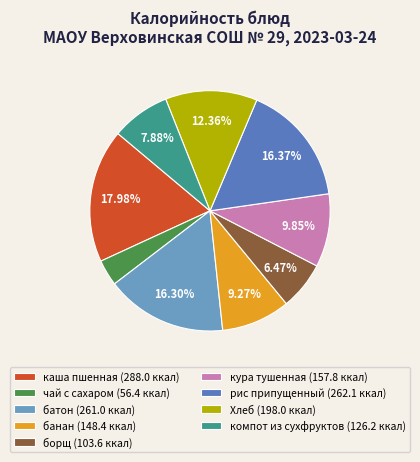

What is the largest slice in the pie chart?

каша пшенная